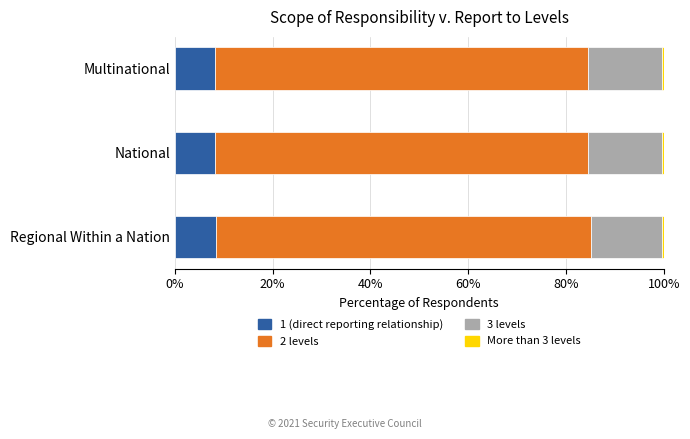

The value of 1 (direct reporting relationship) at National is 8.1. True or false?

True